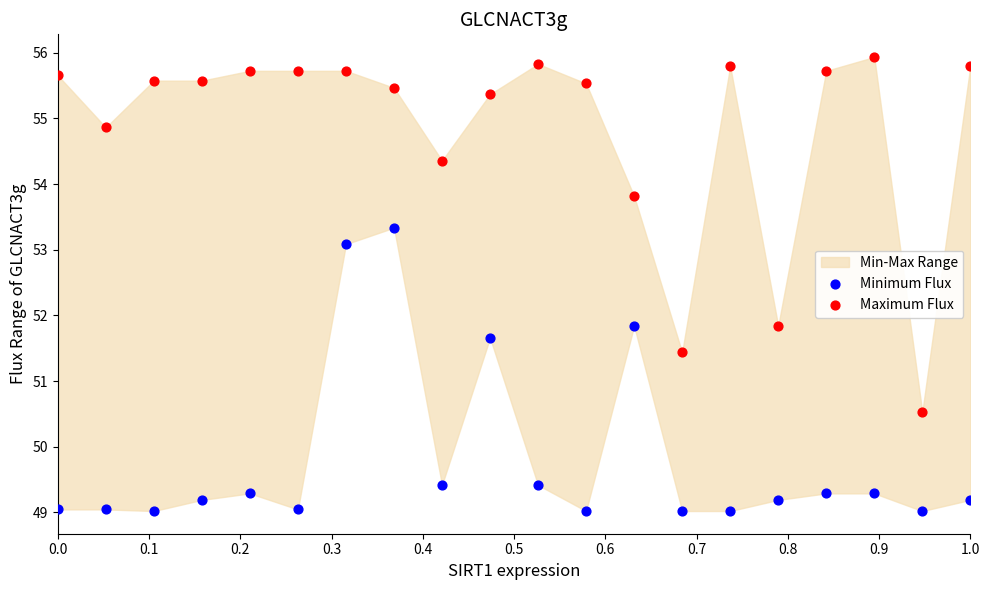

Which series contains the highest Y value?

Maximum Flux